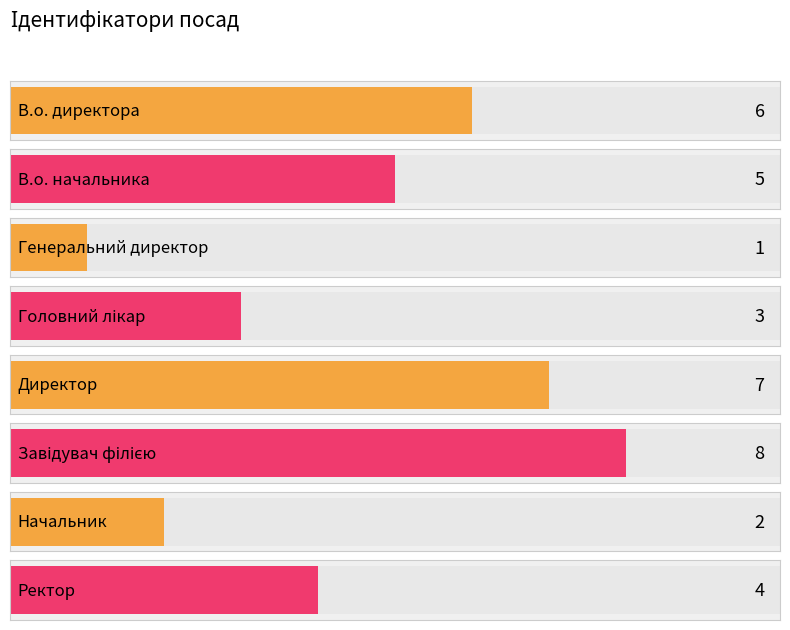

Rank the categories by value from lowest to highest.

Генеральний директор, Начальник, Головний лікар, Ректор, В.о. начальника, В.о. директора, Директор, Завідувач філією